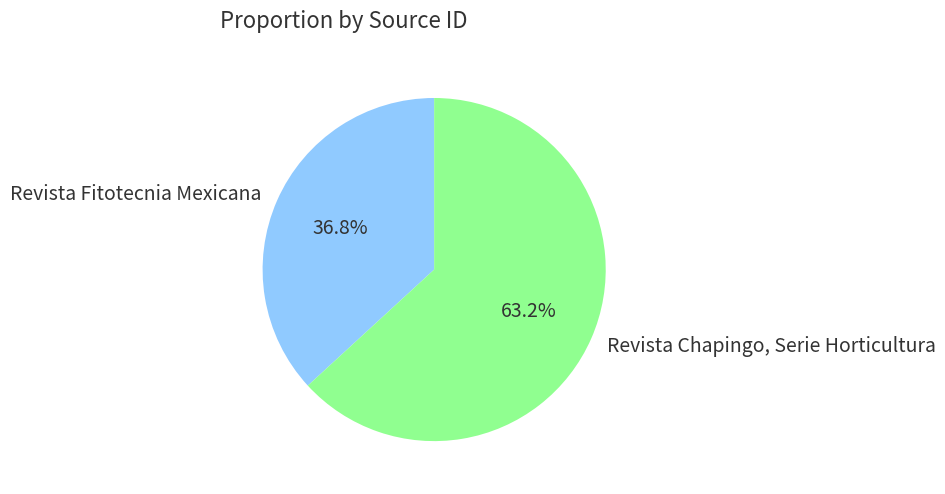

The Revista Chapingo, Serie Horticultura slice represents 77% of the pie. True or false?

False